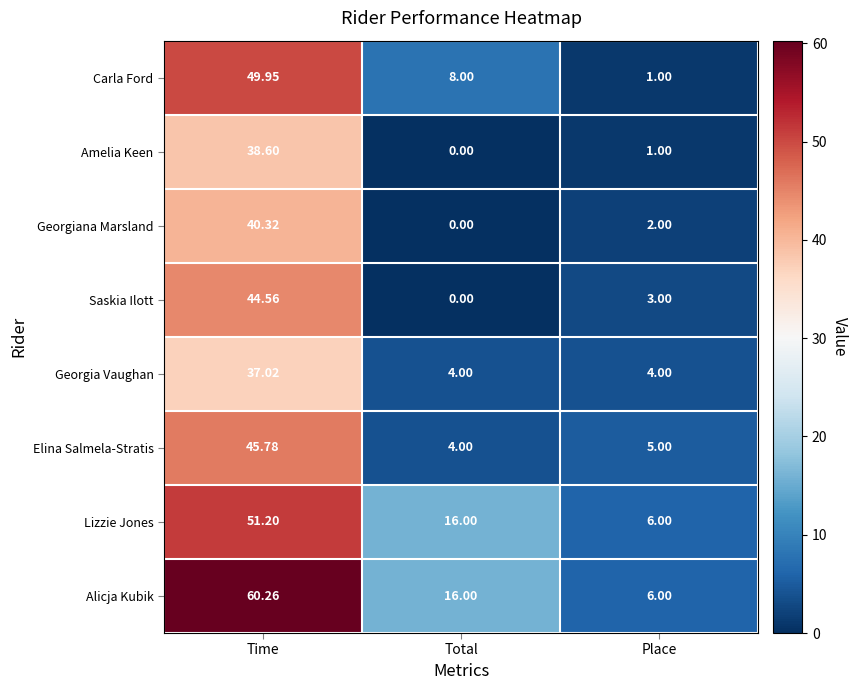

At which label does Alicja Kubik first exceed 16?

Time